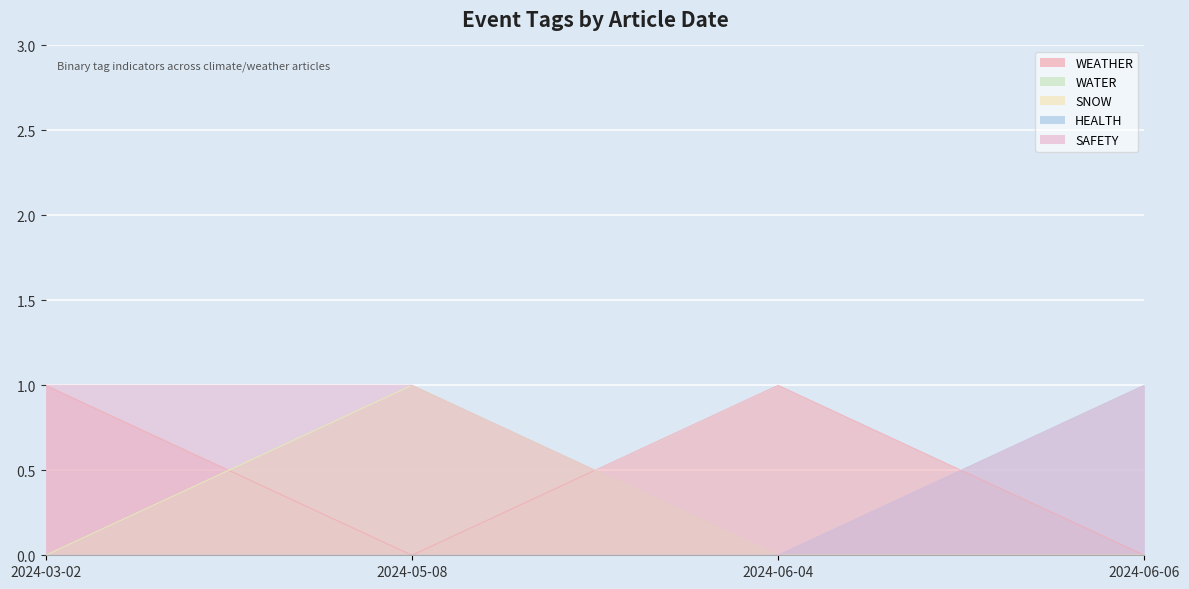

Which series has the largest total across all categories?

SAFETY